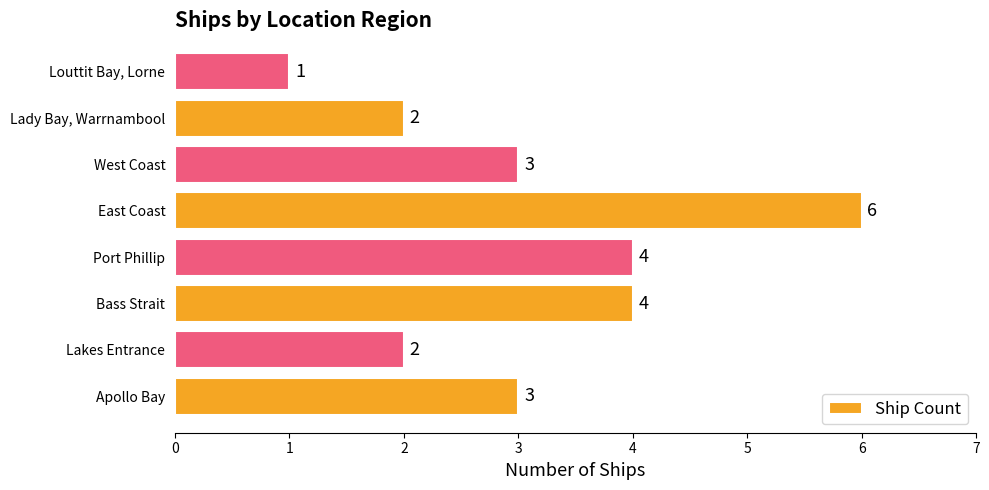

Does the chart contain any negative values?

No